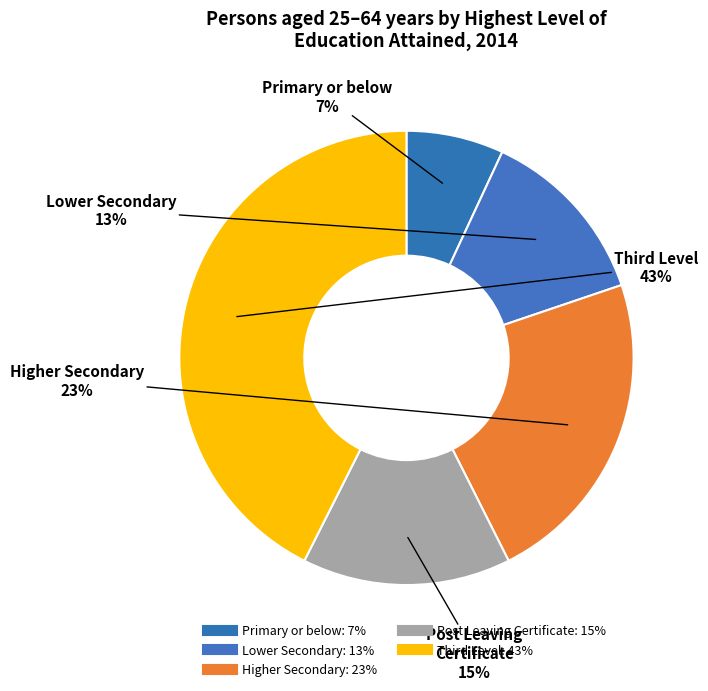

What percentage is the Post Leaving Certificate slice, to the nearest percent?

15%